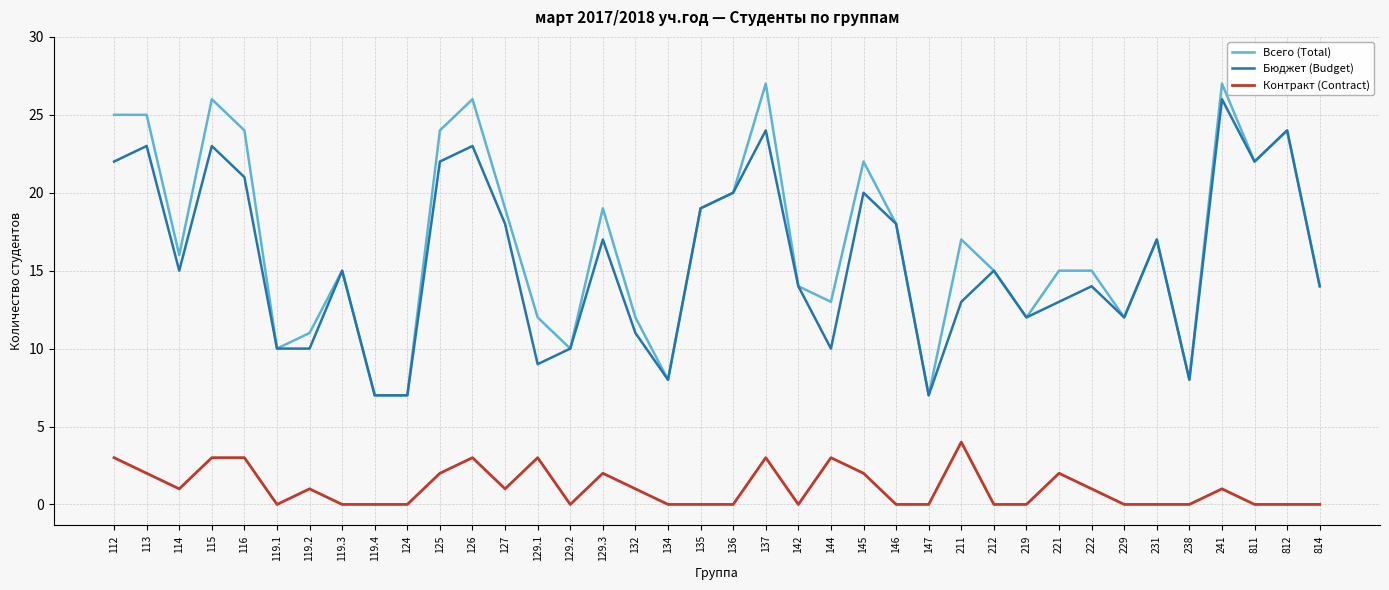

How many lines are shown in the chart?

3